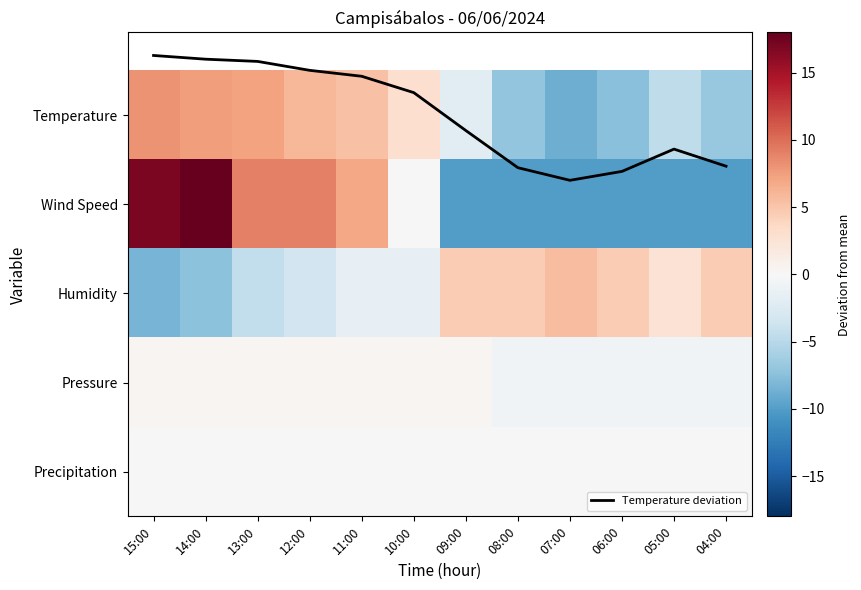

List the labels in order of Temperature value, largest first.

15:00, 14:00, 13:00, 12:00, 11:00, 10:00, 09:00, 05:00, 04:00, 08:00, 06:00, 07:00